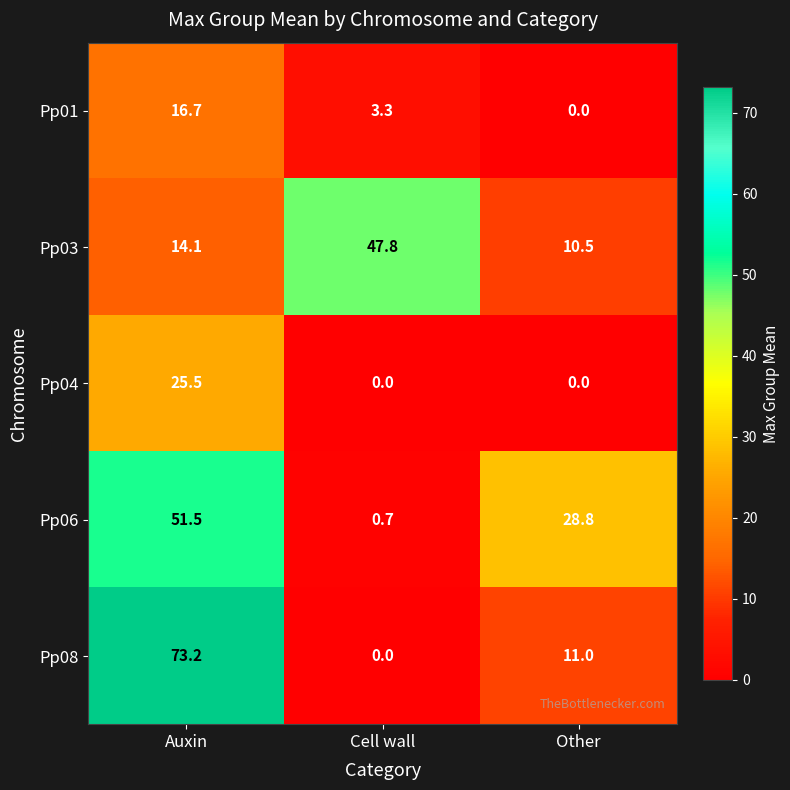

Reading left to right, transcribe all the data shown in this chart.

Pp01: Auxin=16.7	Cell wall=3.3	Other=0.0
Pp03: Auxin=14.1	Cell wall=47.8	Other=10.5
Pp04: Auxin=25.5	Cell wall=0.0	Other=0.0
Pp06: Auxin=51.5	Cell wall=0.7	Other=28.8
Pp08: Auxin=73.2	Cell wall=0.0	Other=11.0